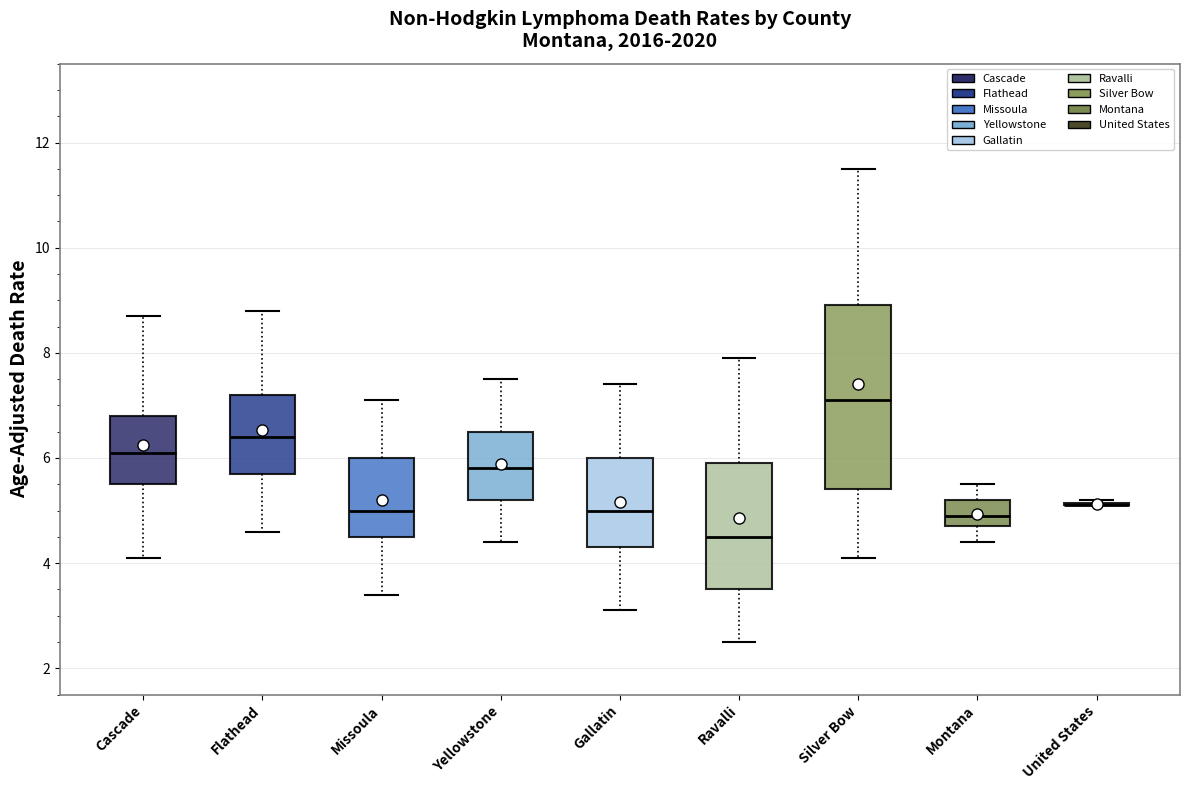

Reading left to right, transcribe this box plot: for each box, give where its median line is, the range the box spans, and where its two whiskers end, as read against the y-axis. The values are not printed on the chart, so give them approximately, as read against the axis.

Cascade: median 6.2, box 5.6 to 6.8, whiskers 4.2 to 8.8
Flathead: median 6.4, box 5.8 to 7.2, whiskers 4.6 to 8.8
Missoula: median 5.0, box 4.6 to 6.0, whiskers 3.4 to 7.2
Yellowstone: median 5.8, box 5.2 to 6.6, whiskers 4.4 to 7.6
Gallatin: median 5.0, box 4.4 to 6.0, whiskers 3.2 to 7.4
Ravalli: median 4.6, box 3.6 to 6.0, whiskers 2.6 to 8.0
Silver Bow: median 7.2, box 5.4 to 9.0, whiskers 4.2 to 11.6
Montana: median 5.0, box 4.8 to 5.2, whiskers 4.4 to 5.6
United States: box collapsed to a line at 5.2, whiskers 5.2 to 5.2